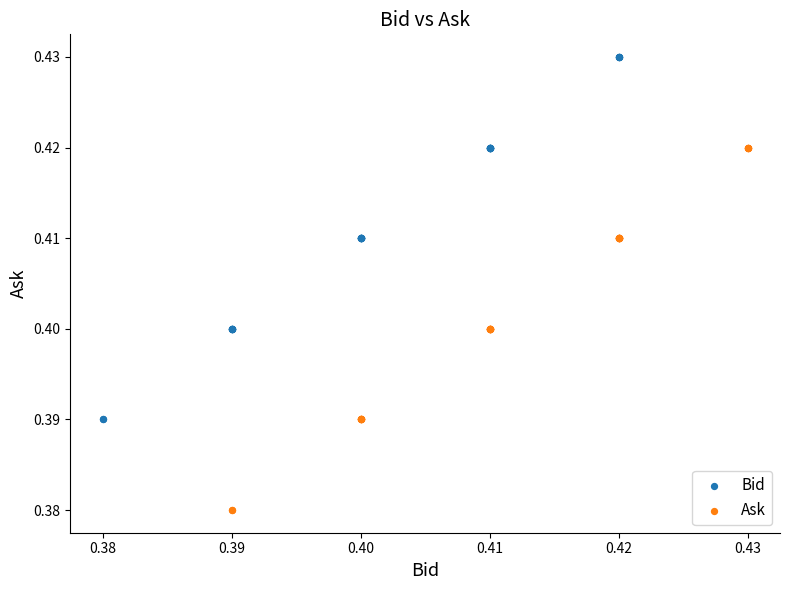

Which series contains the highest Y value?

Bid